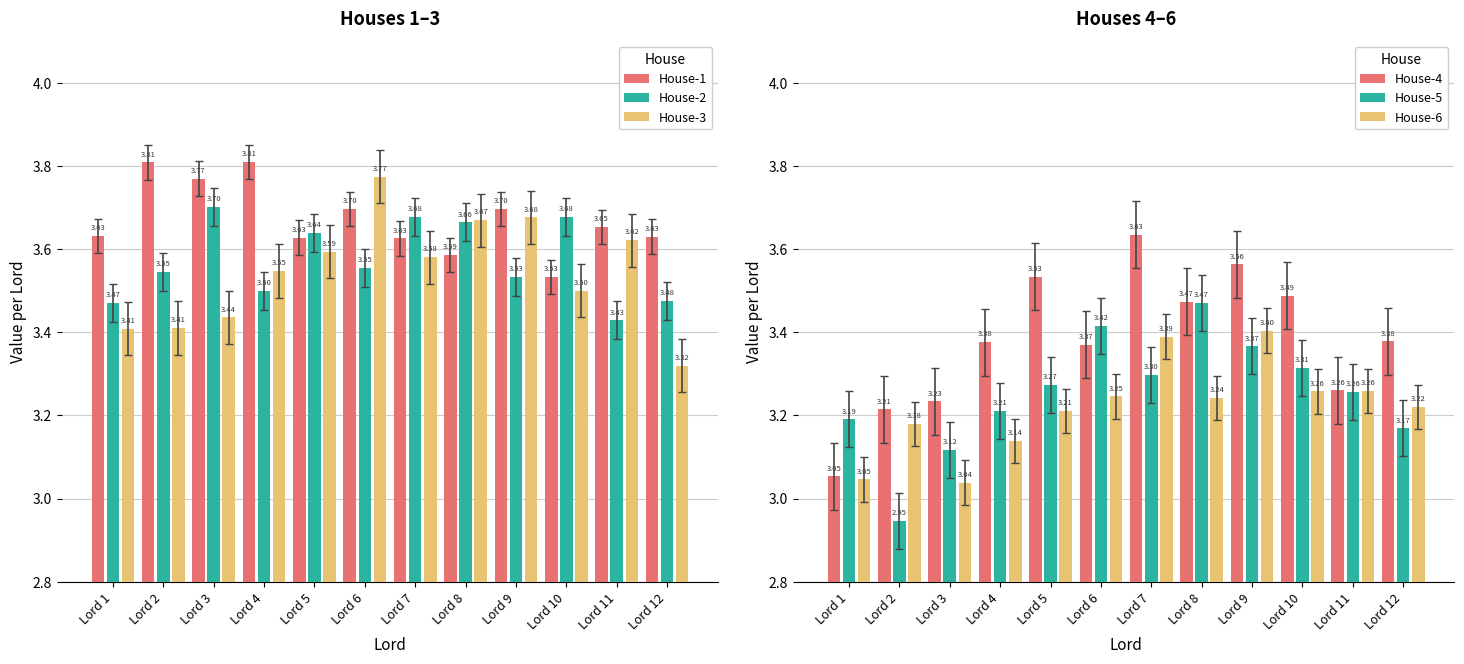

Count the House-5 values in the range 3 to 4.

11